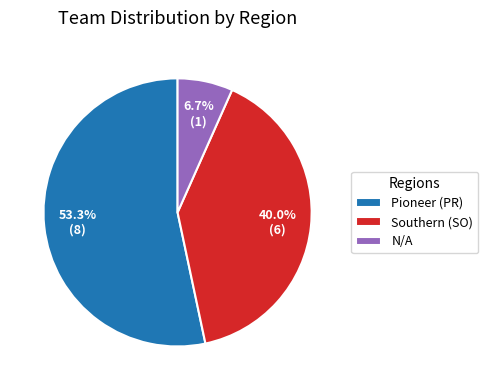

Does any single category account for the majority?

Yes